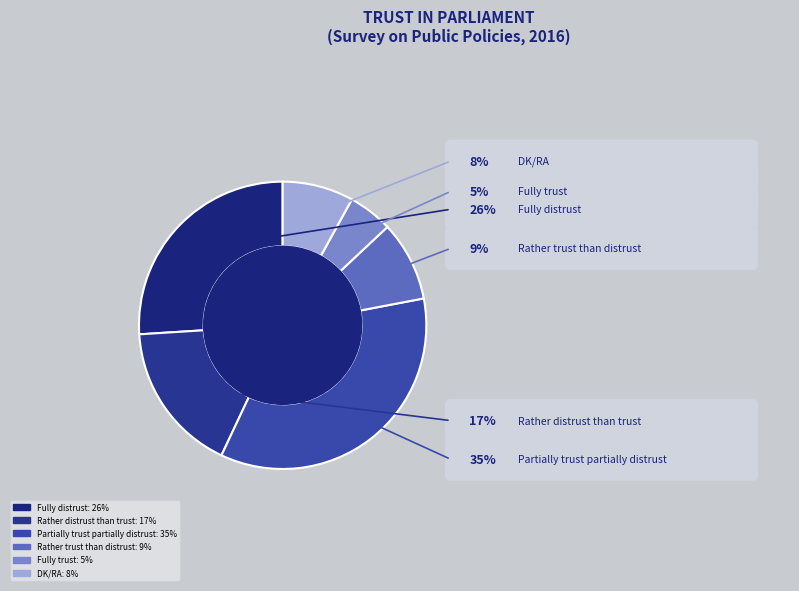

Count the number of slices in the pie.

6